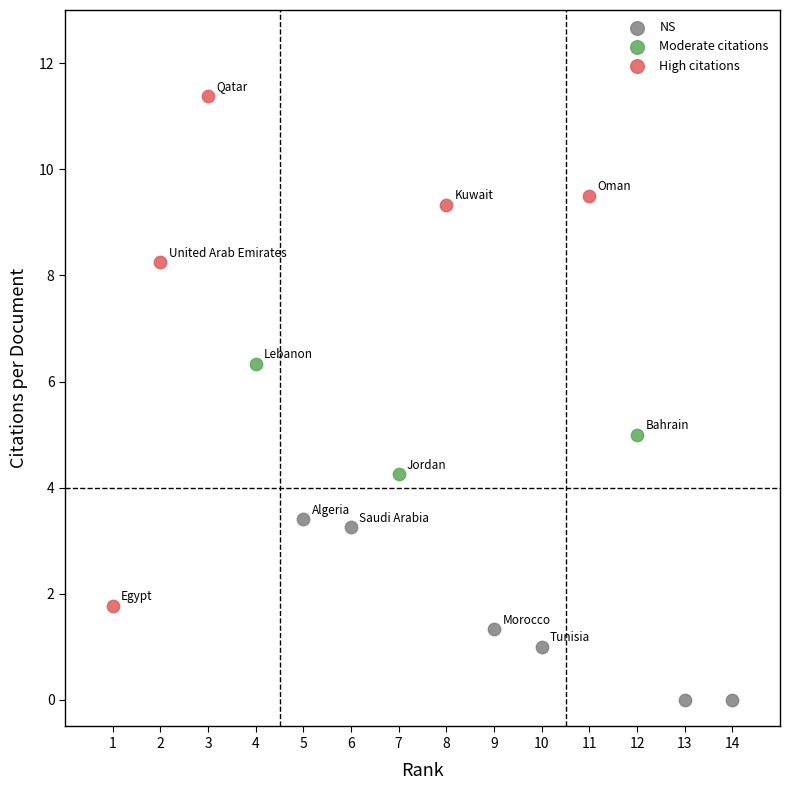

Which series contains the lowest Y value?

NS